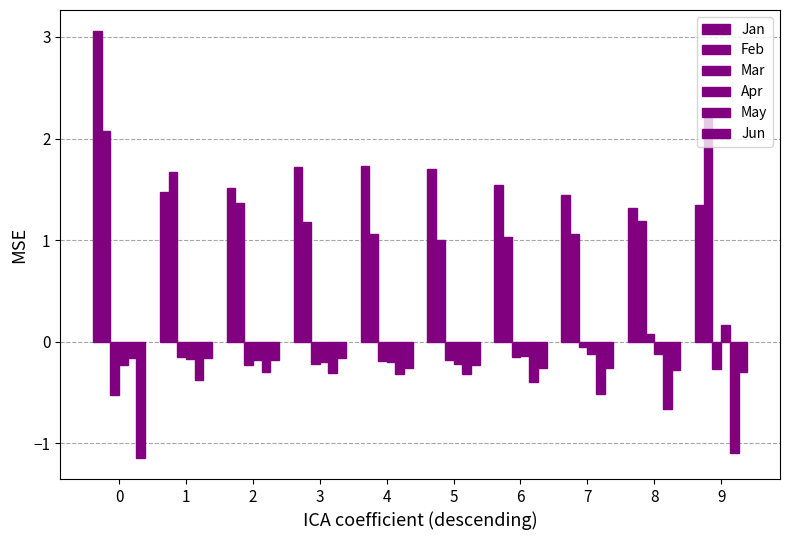

How many data points in Apr are less than 0?

9